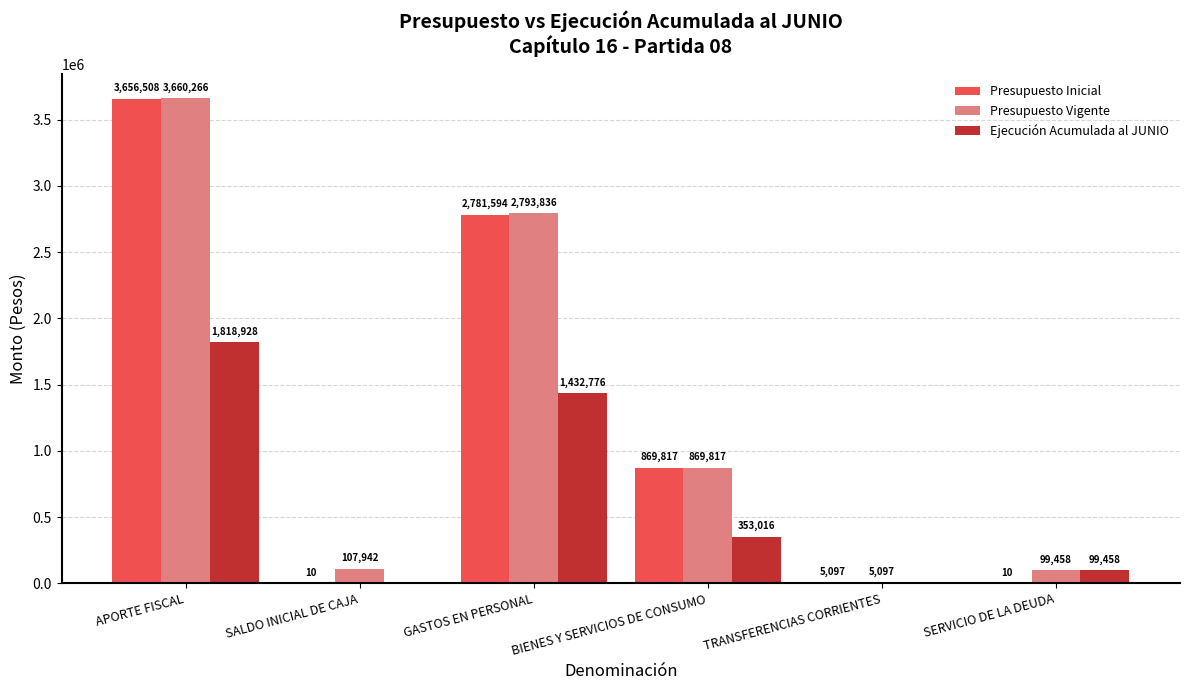

Reading right to left, what are all the values shown in this chart?

Presupuesto Inicial: 10	5097	869817	2781594	10	3656508
Presupuesto Vigente: 99458	5097	869817	2793836	107942	3660266
Ejecución Acumulada al JUNIO: 99458	0	353016	1432776	0	1818928